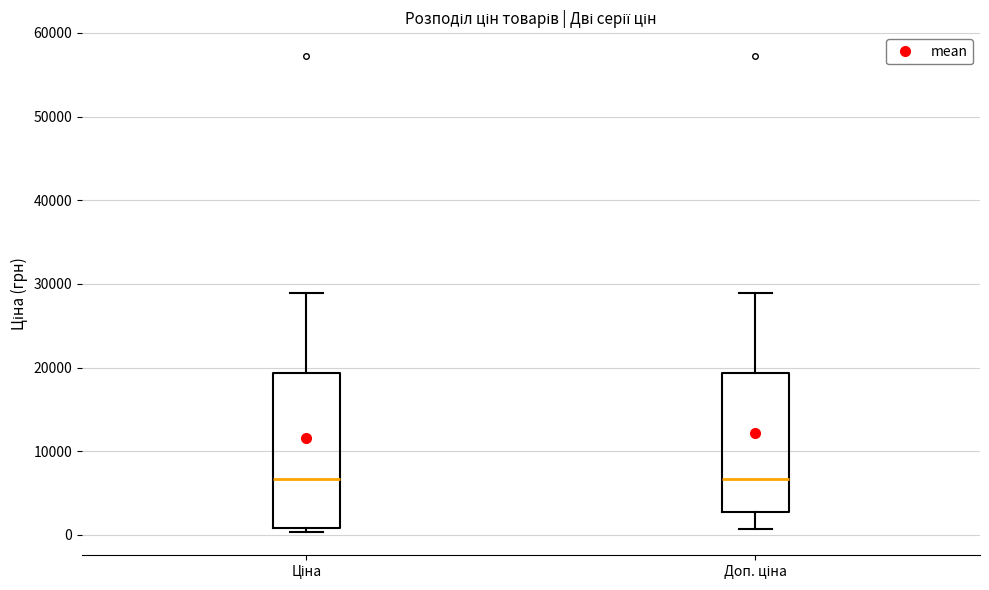

Which box is the tallest, from its lower edge to its upper edge?

Ціна